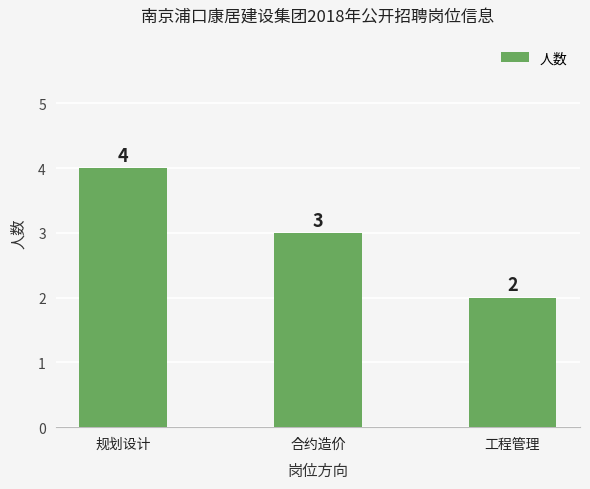

Reading right to left, list all the values displayed in this chart.

2	3	4